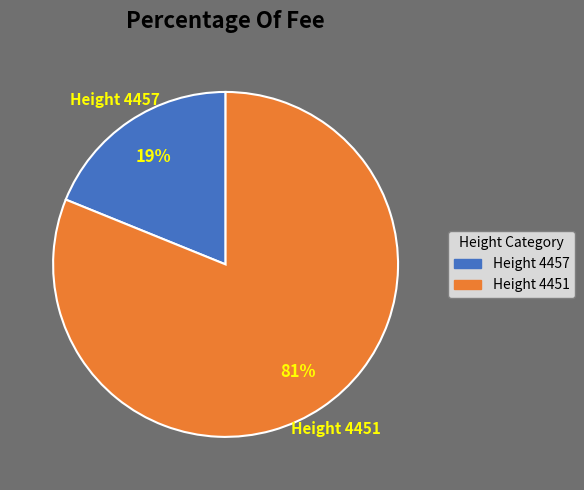

To the nearest percent, what portion does Height 4457 represent?

19%